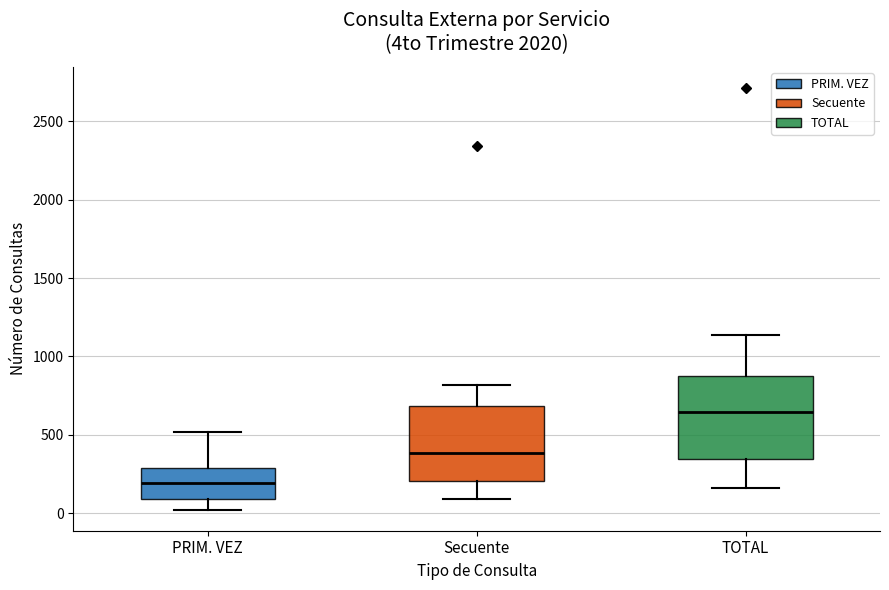

Where does the upper whisker of the box for Secuente end on the y-axis? The values are not printed on the chart, so give them approximately, as read against the axis.

800